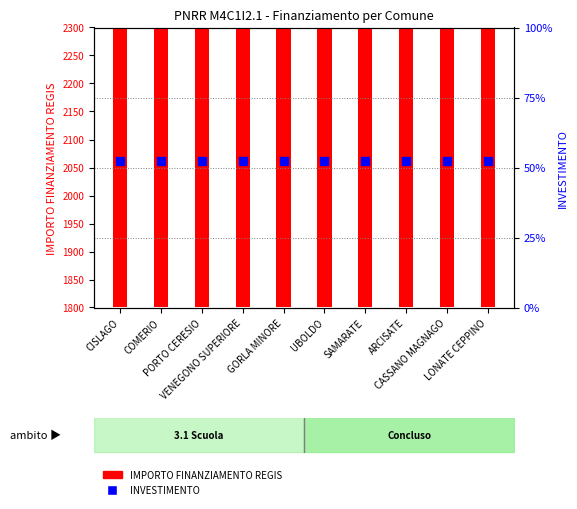

At how many categories does at least one series exceed 1089?

10